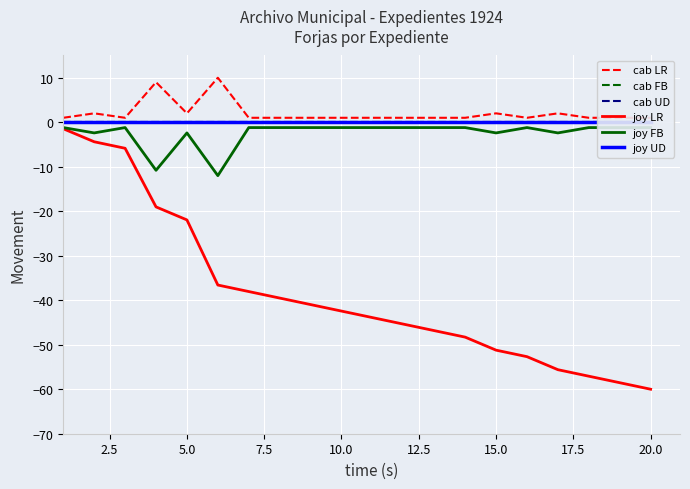

At 20.0, list the series in order from smallest to largest.

joy LR, joy FB, cab FB, cab UD, joy UD, cab LR